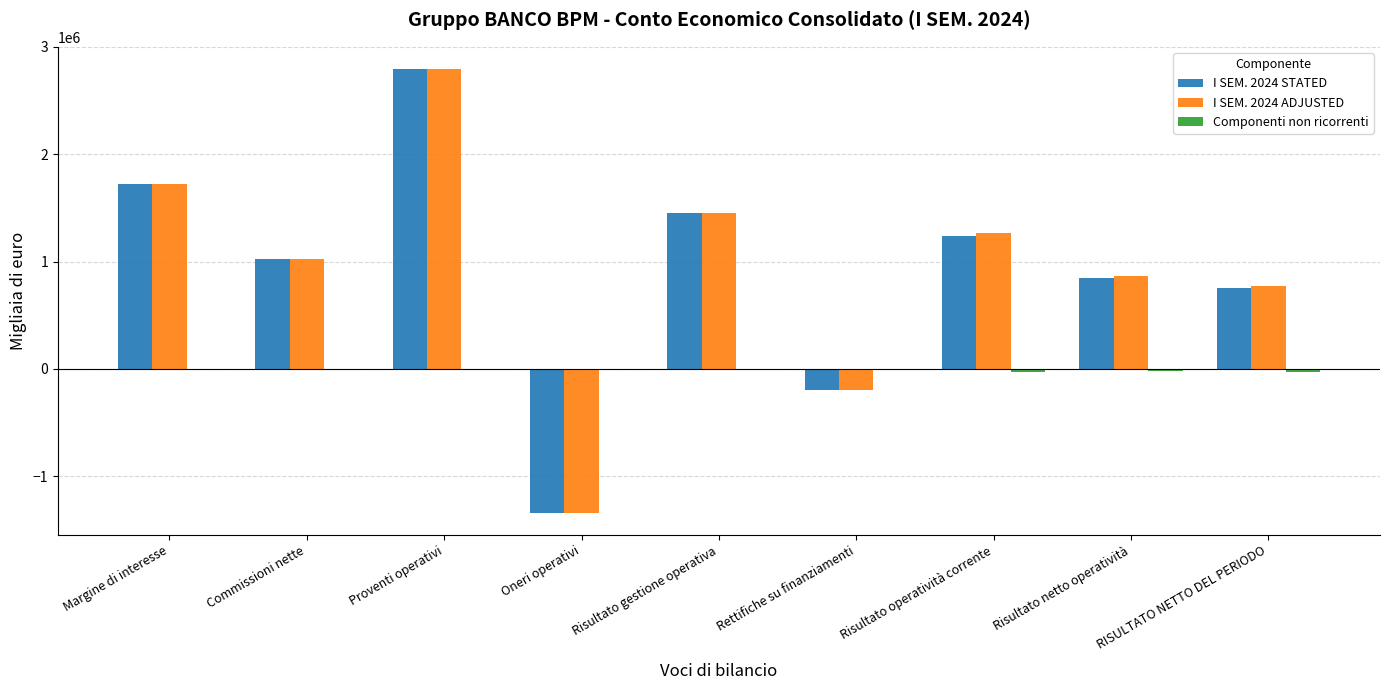

What are all the series names shown in the legend?

I SEM. 2024 STATED, I SEM. 2024 ADJUSTED, Componenti non ricorrenti